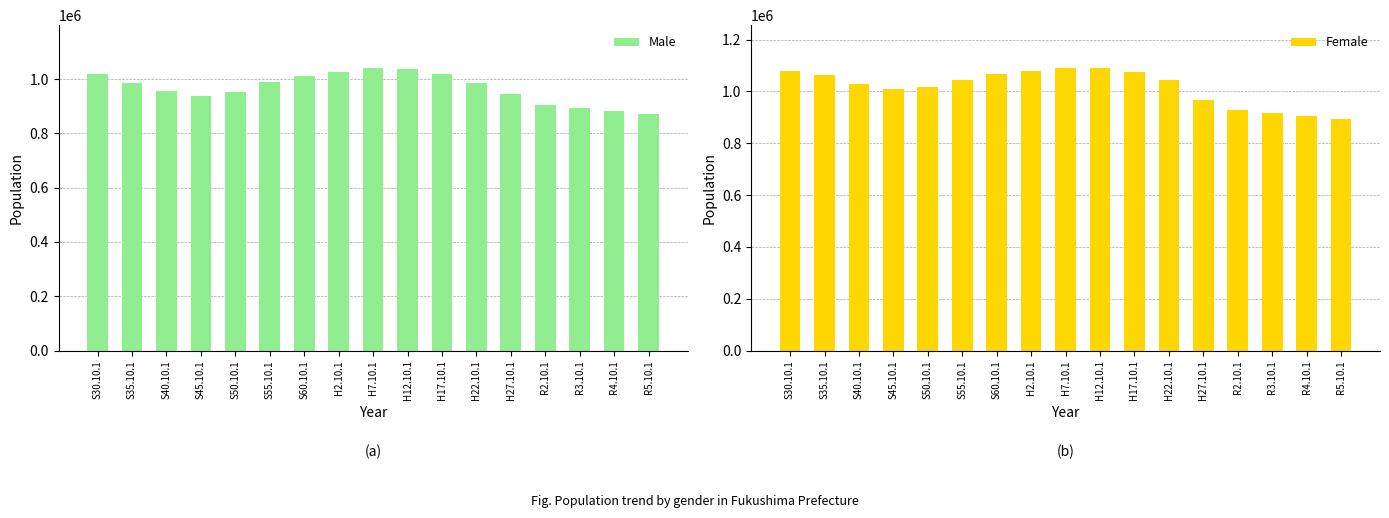

What is the label of the 4th bar from the right?

R2.10.1